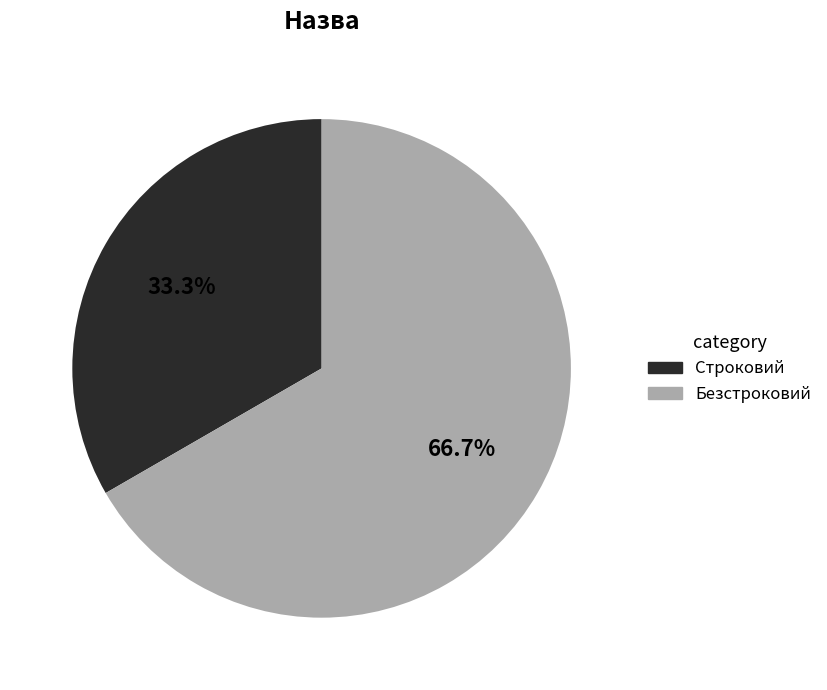

Rank the categories by value from lowest to highest.

Строковий, Безстроковий